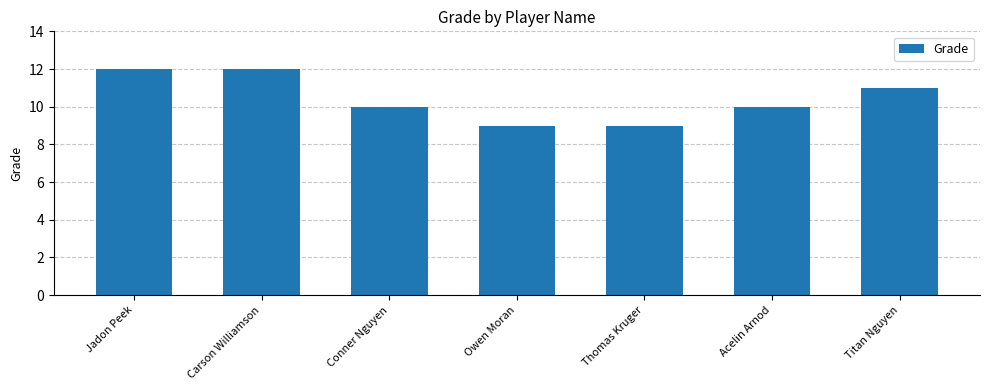

Reading left to right, list all the values displayed in this chart.

12	12	10	9	9	10	11